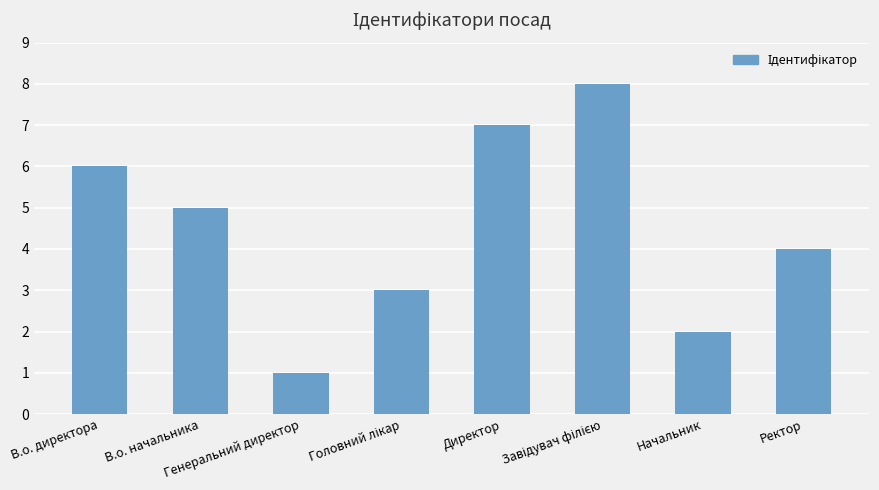

What is the difference between the second highest and second lowest values?

5